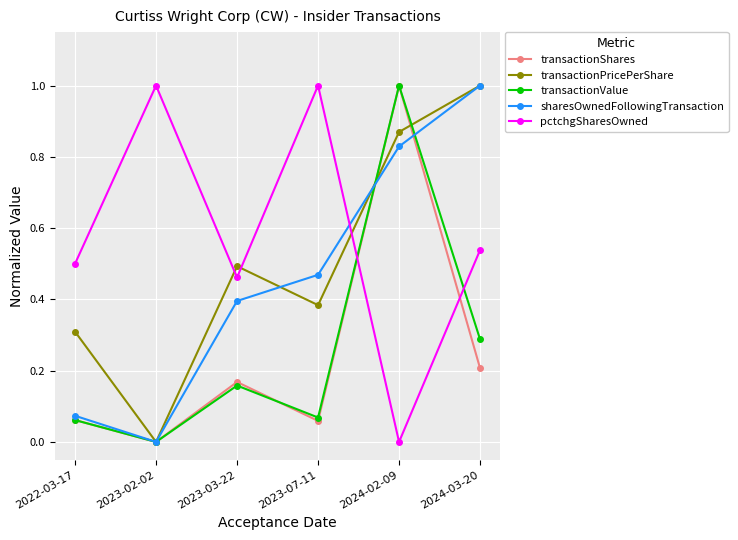

At how many categories does at least one series exceed 0?

6